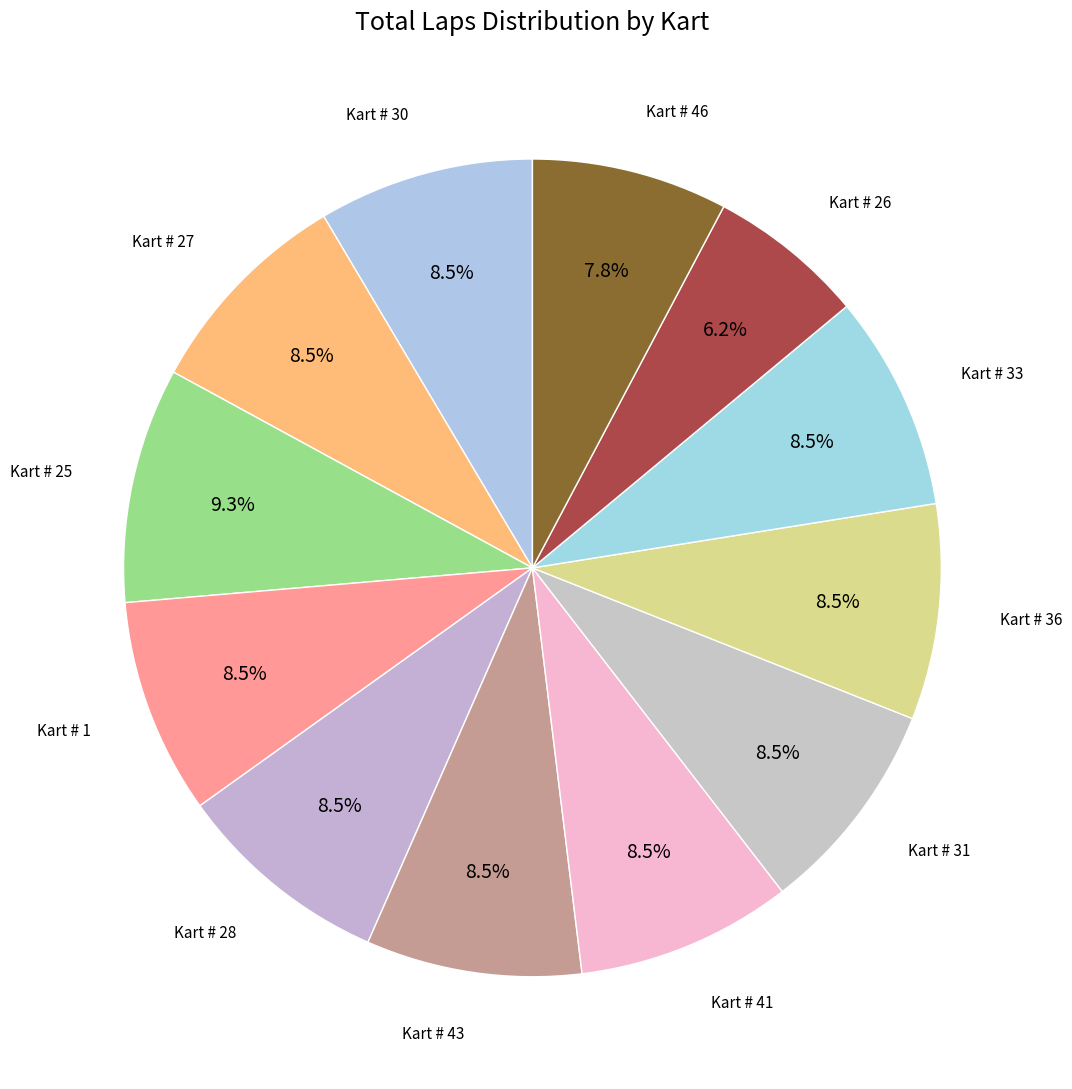

How many segments does this pie chart have?

12